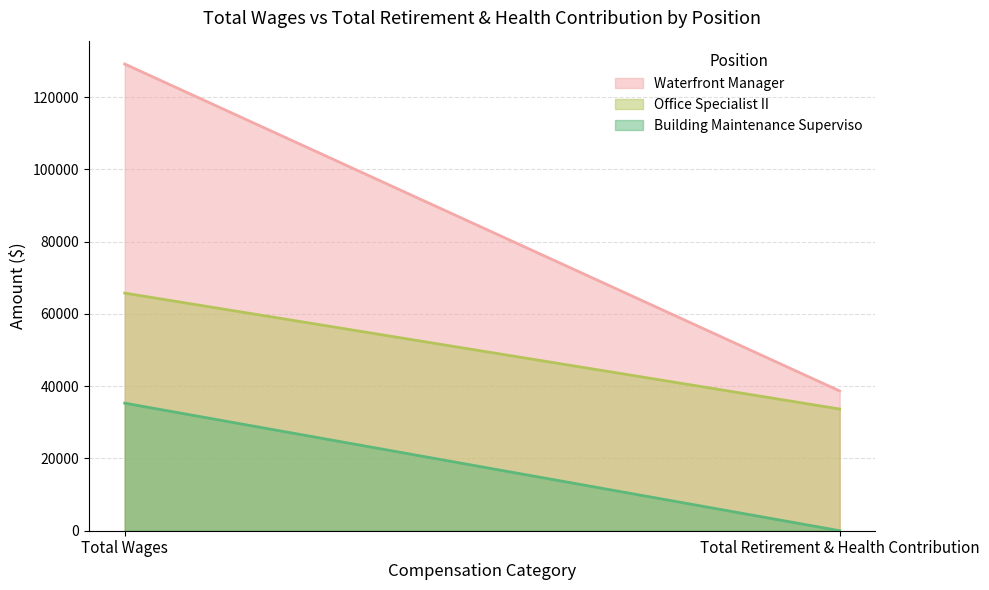

How many data points in Waterfront Manager are less than 129164?

1